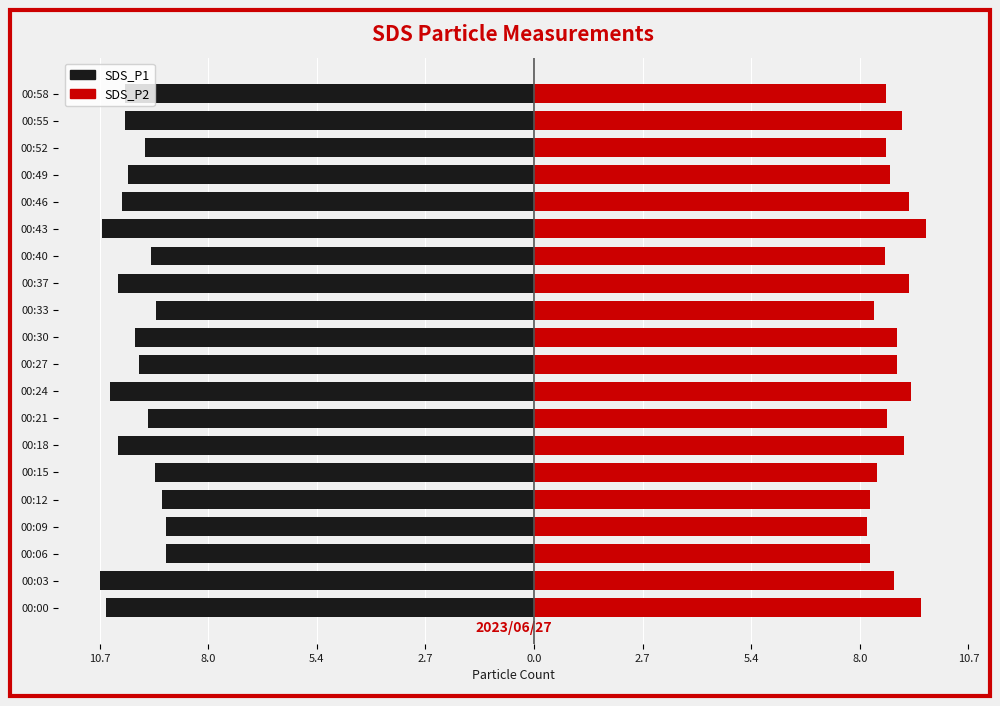

What is the smallest value displayed?

-10.7